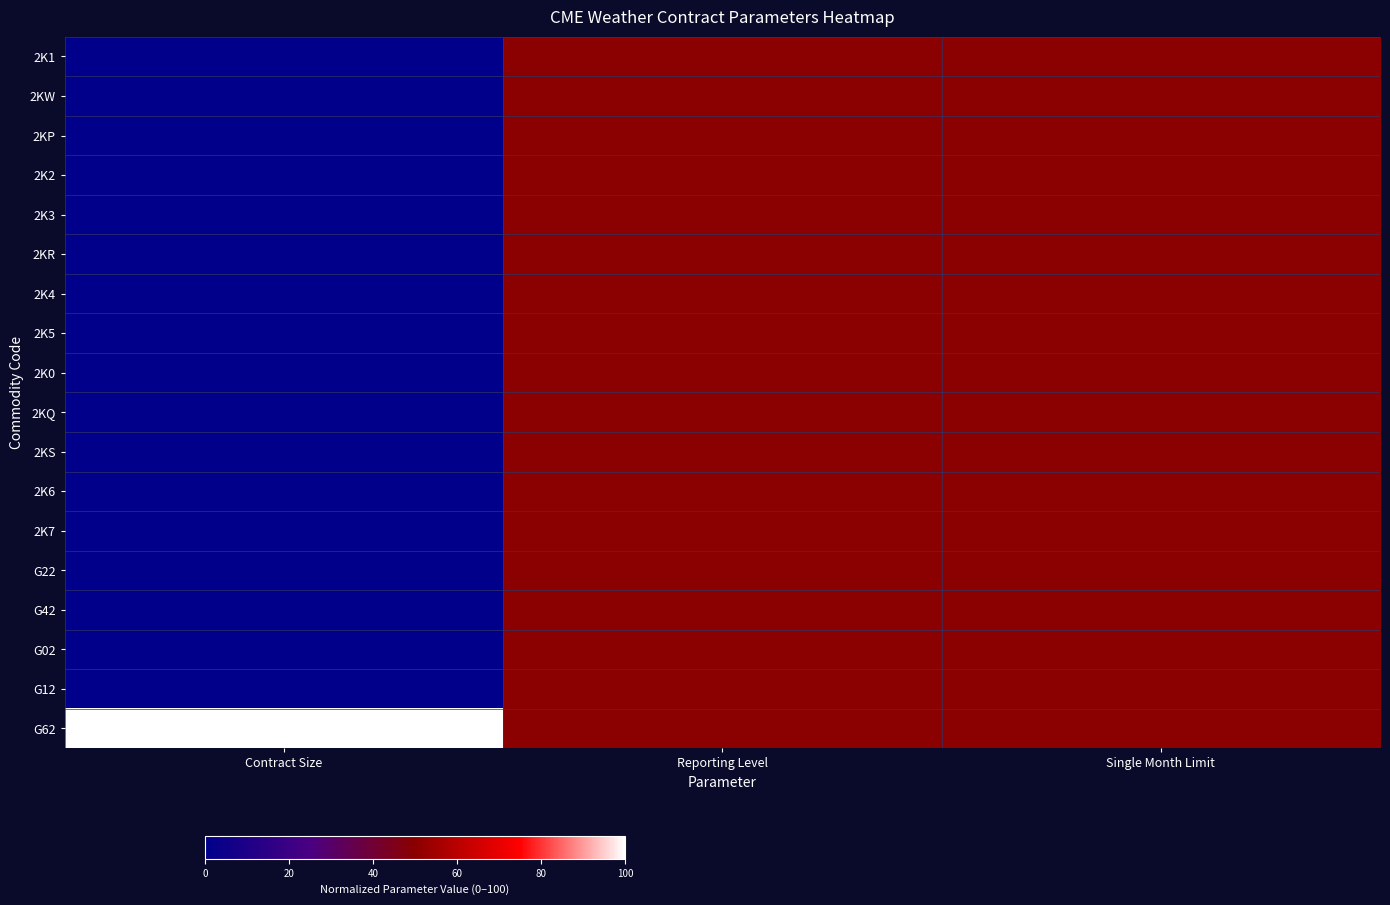

What is the total value across all series at Reporting Level?

900